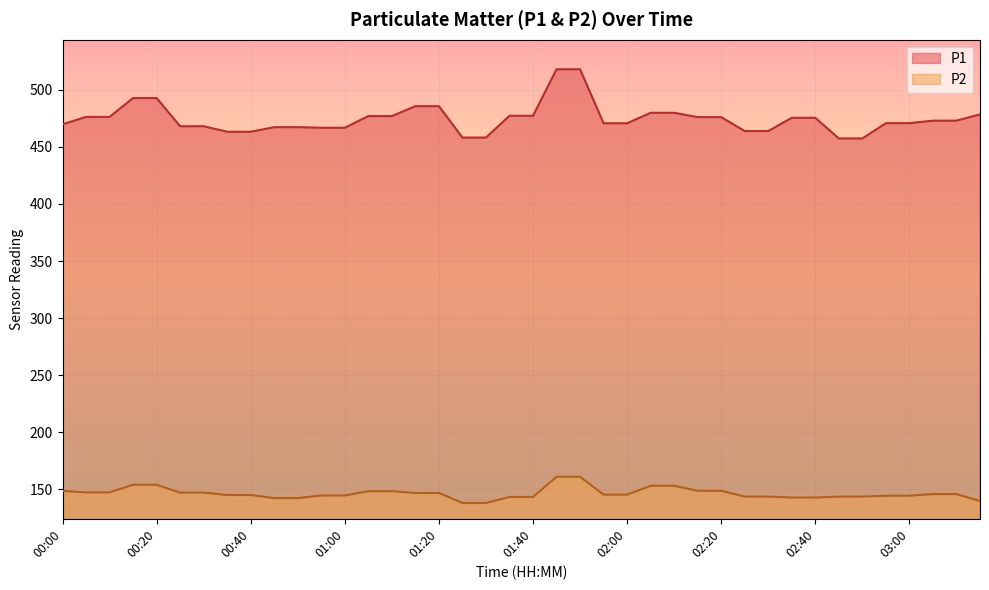

What are all the series names shown in the legend?

P1, P2